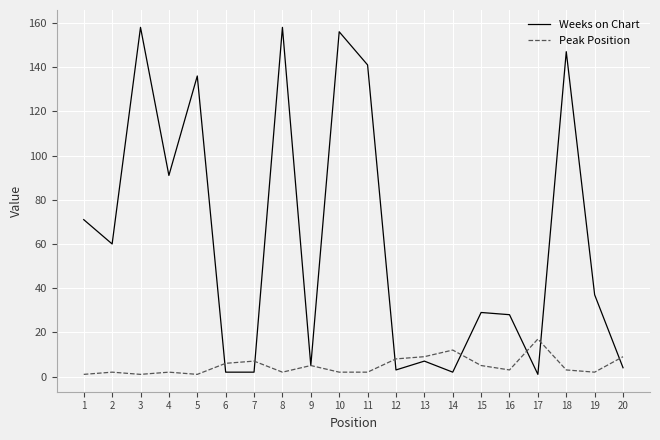

List the series in order of their overall mean, highest first.

Weeks on Chart, Peak Position